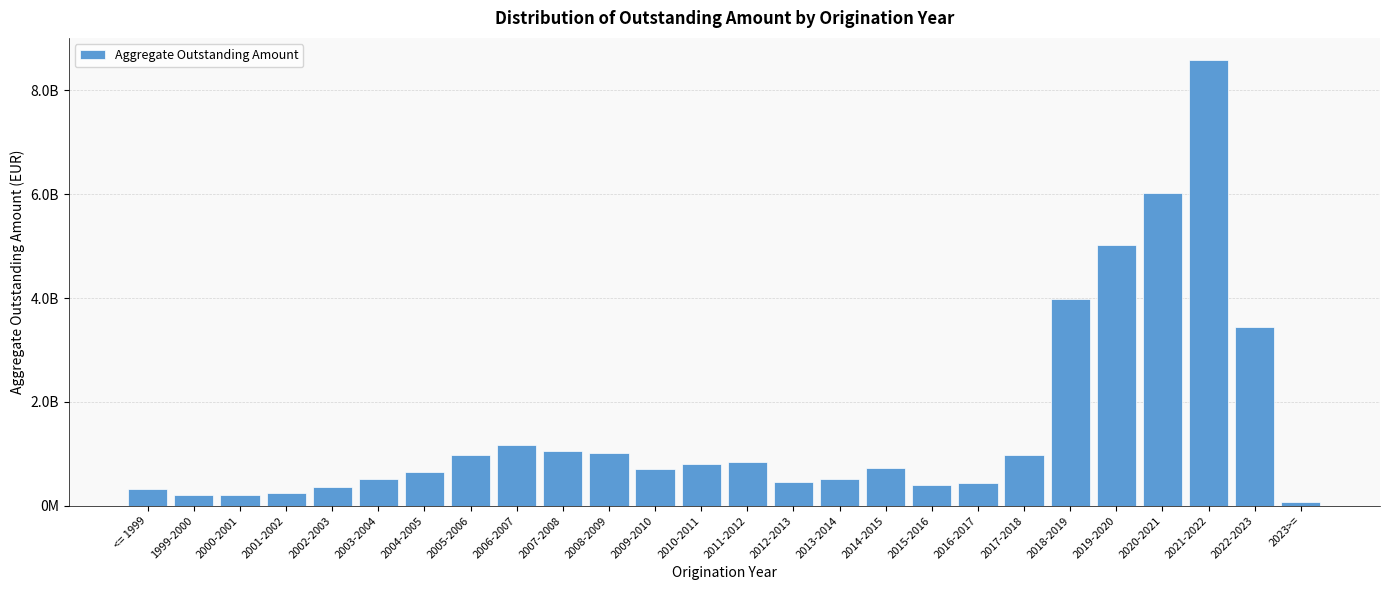

Are the bars horizontal?

No